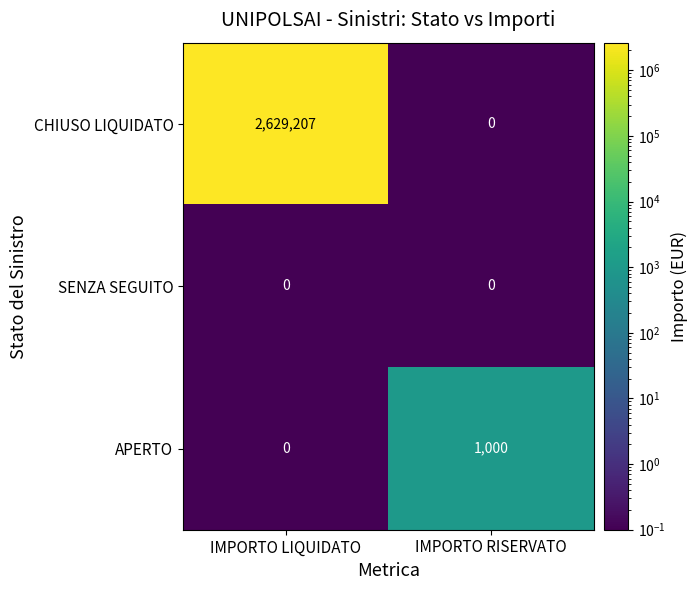

The APERTO series shows 637 at IMPORTO RISERVATO. True or false?

False